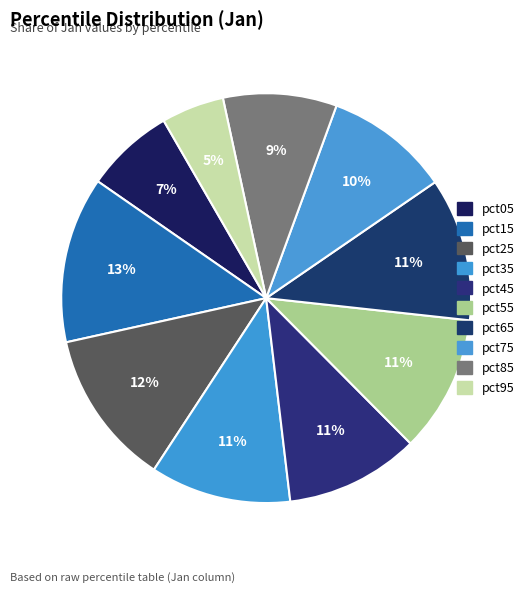

How many segments does this pie chart have?

10